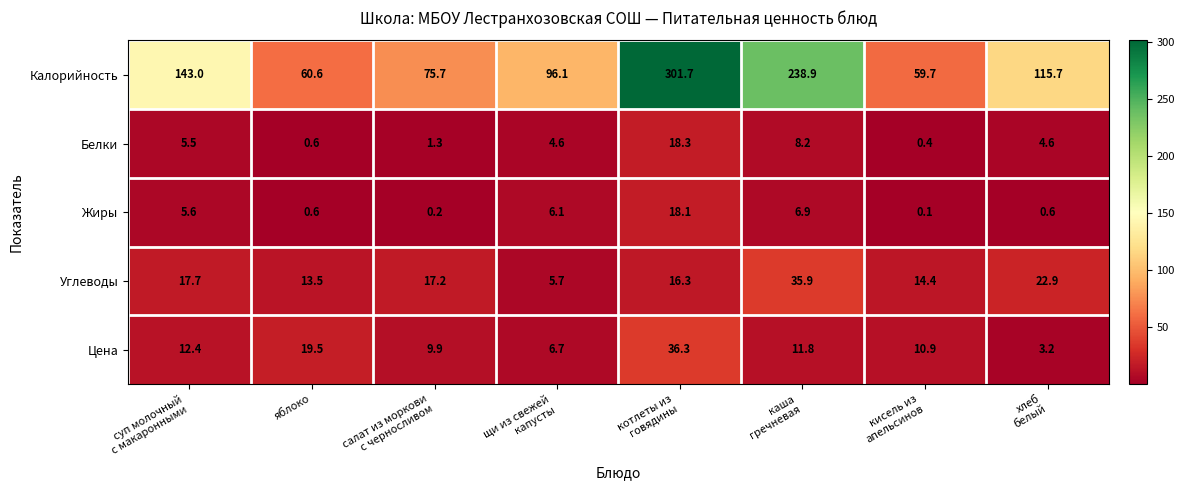

What is the minimum value shown in the chart?

0.1